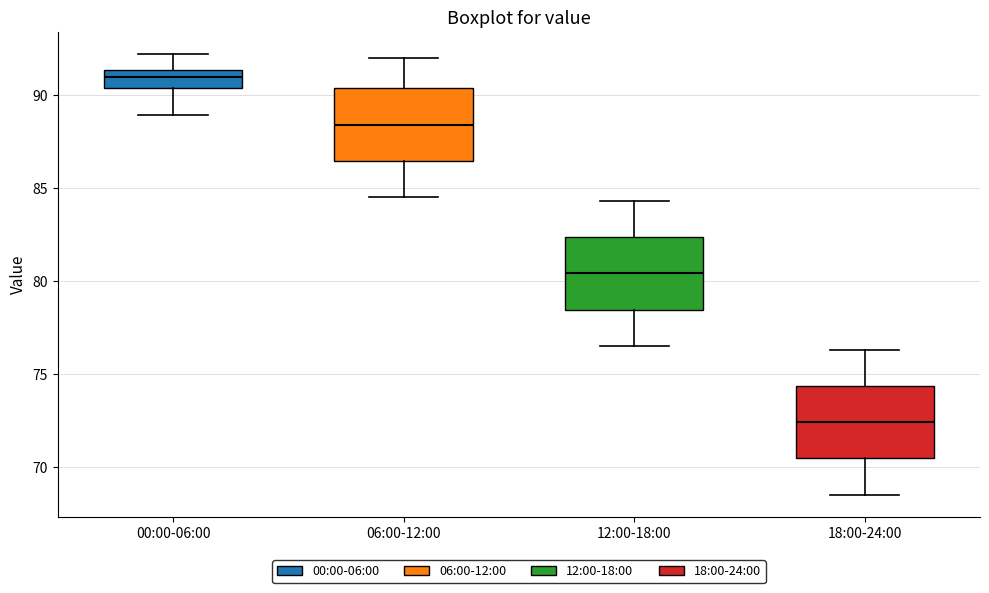

Which box has the lowest median line?

18:00-24:00